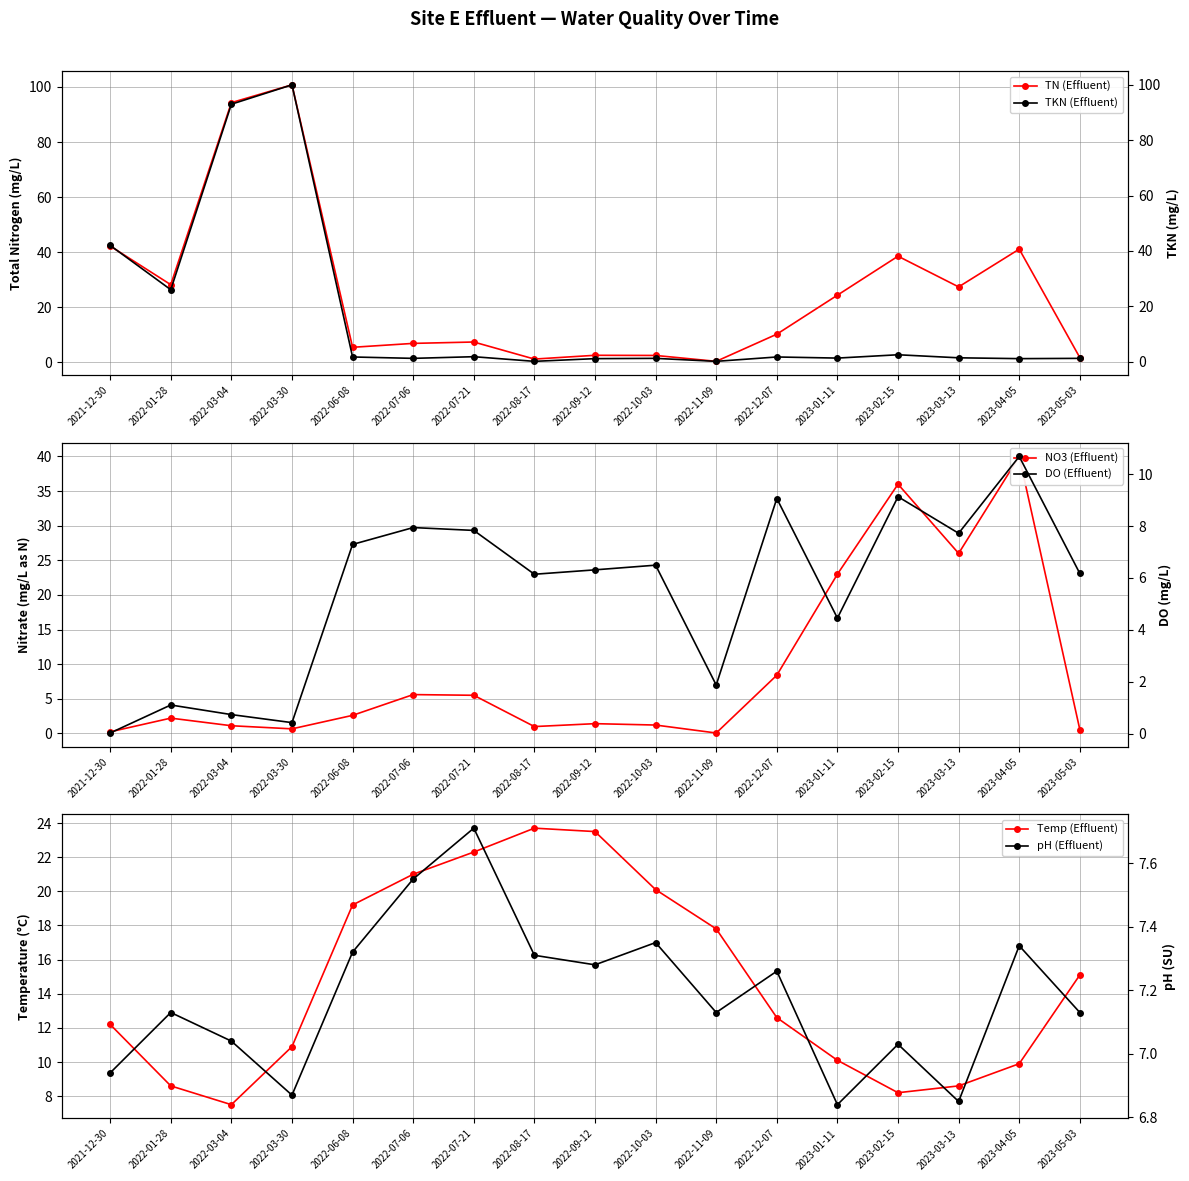

What is the average value of the pH (Effluent) series?

7.2